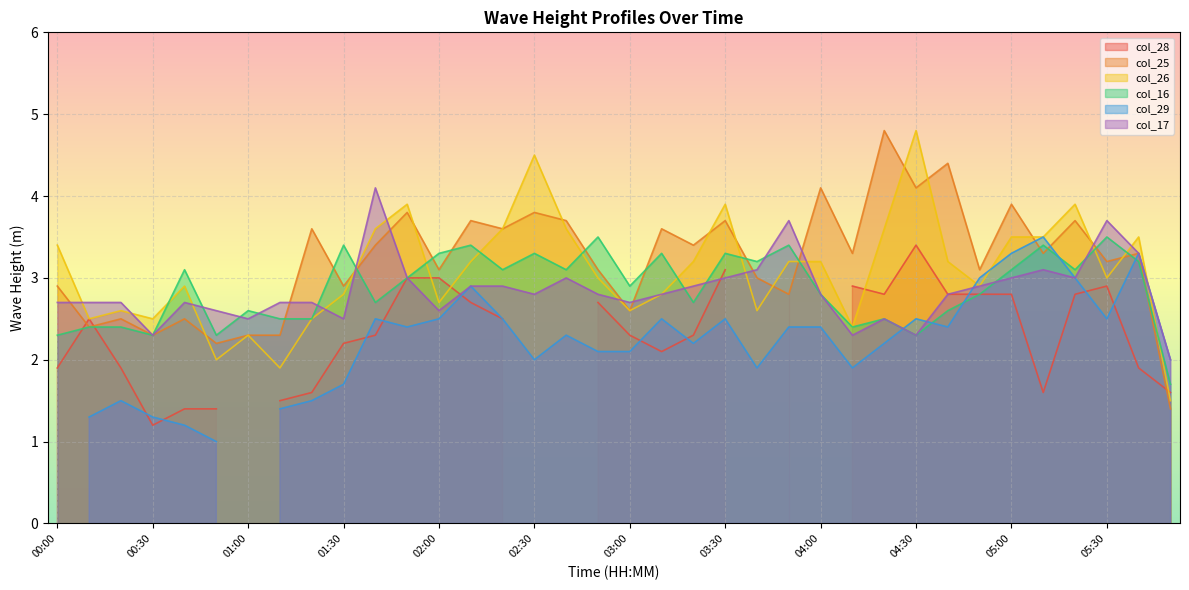

True or false: col_26 and col_17 cross at least once.

True